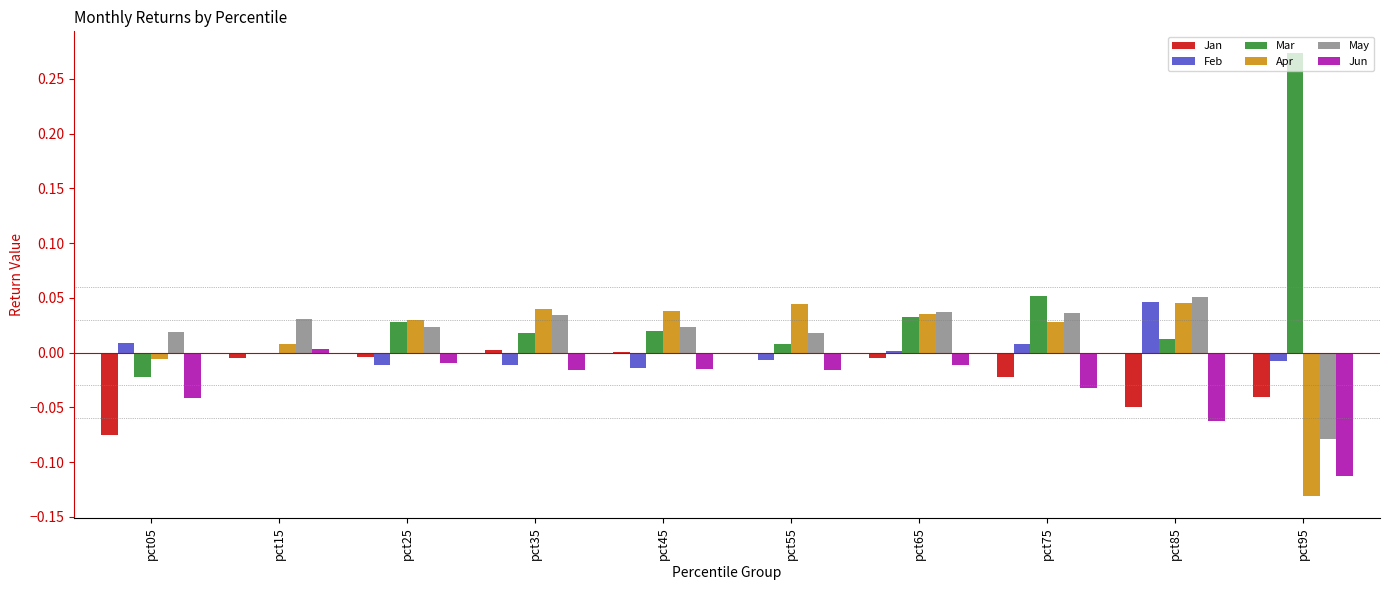

Is the value of Mar at pct55 greater than the value of Apr at pct55?

No